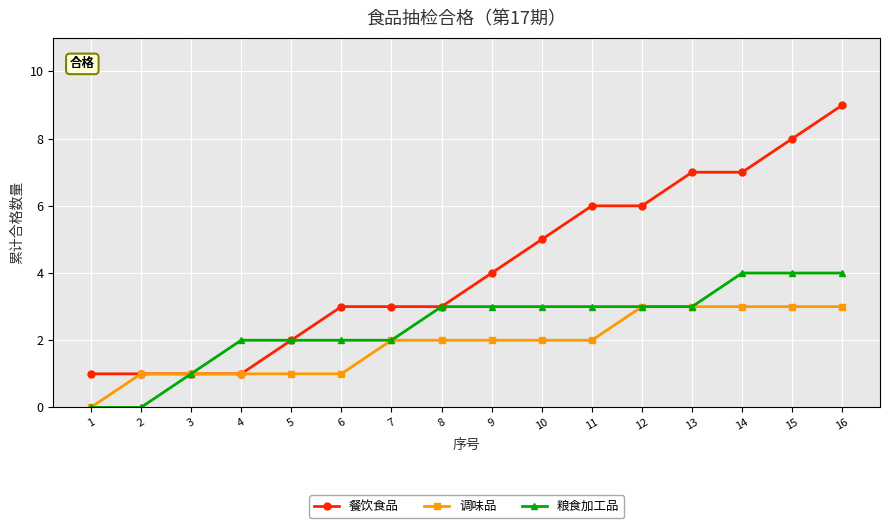

Is it true that 调味品 equals 2 at 1?

False